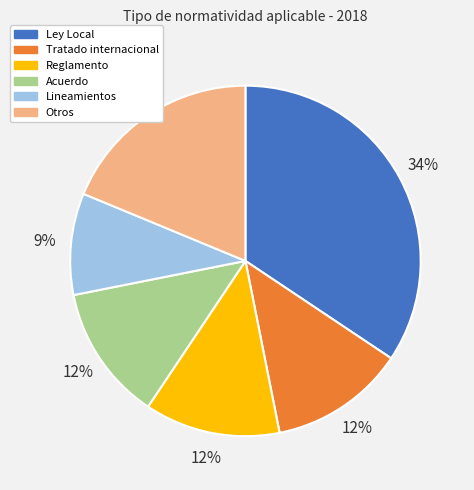

Is there a majority slice in this chart?

No